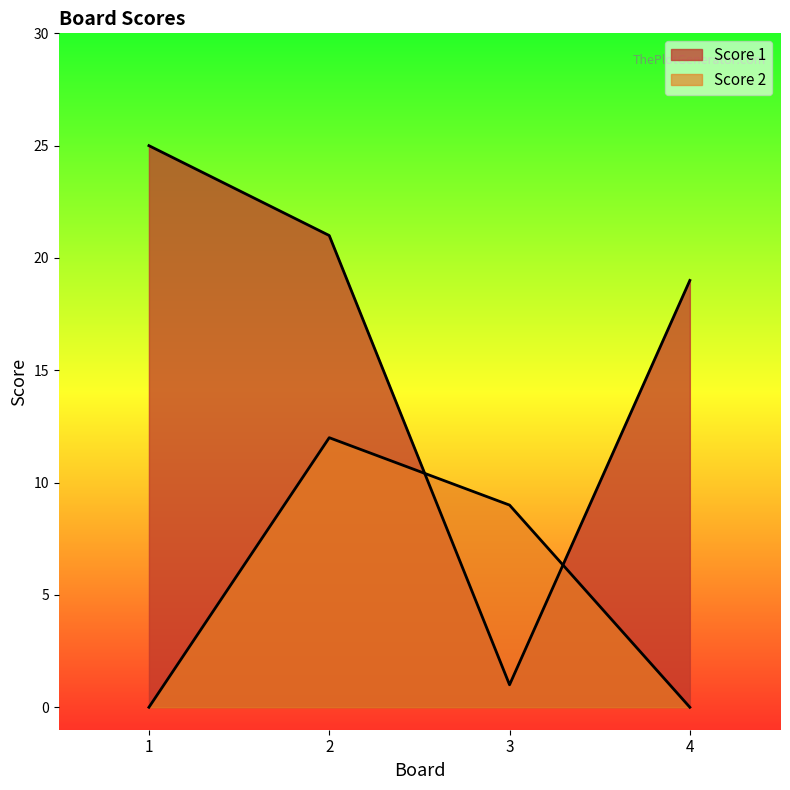

Is it true that Score 1 equals 21 at 2?

True